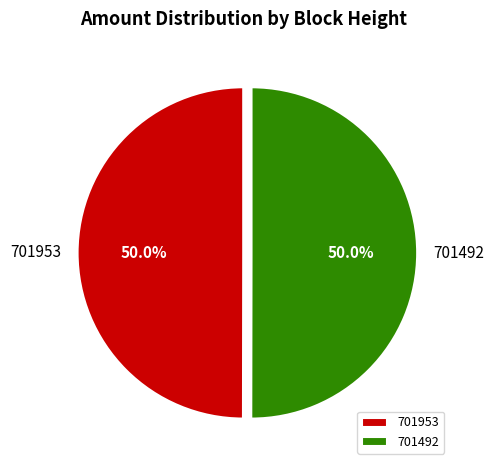

What is the ratio of the value at 701492 to the value at 701953?

1.0